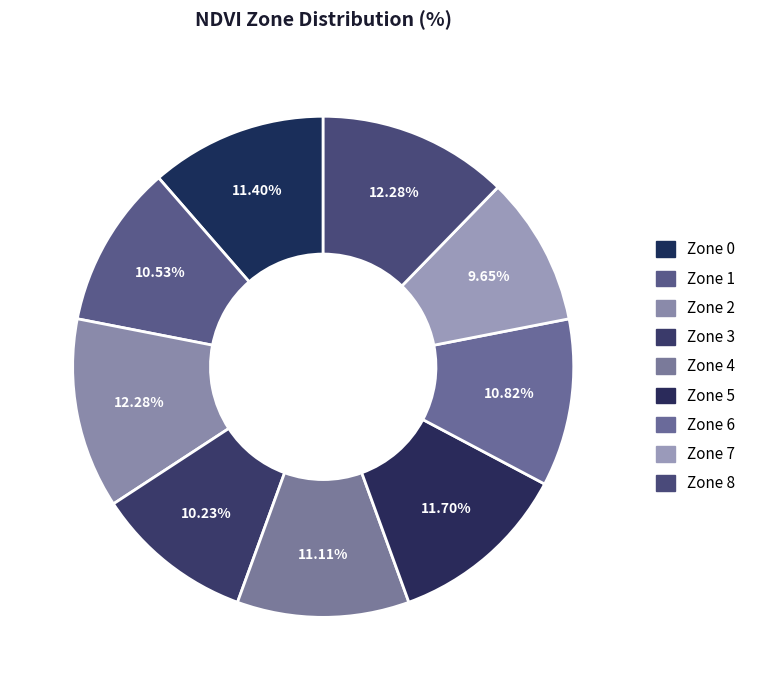

Count the number of slices in the pie.

9